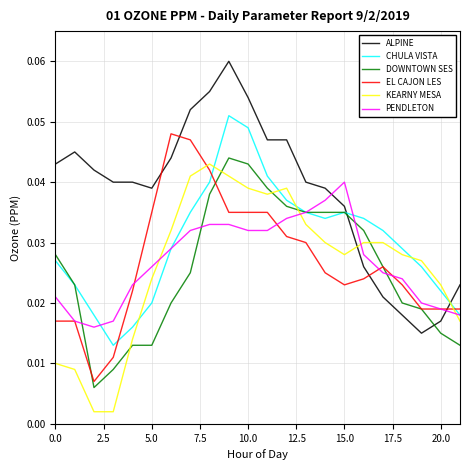

Which series has the widest spread of values?

ALPINE